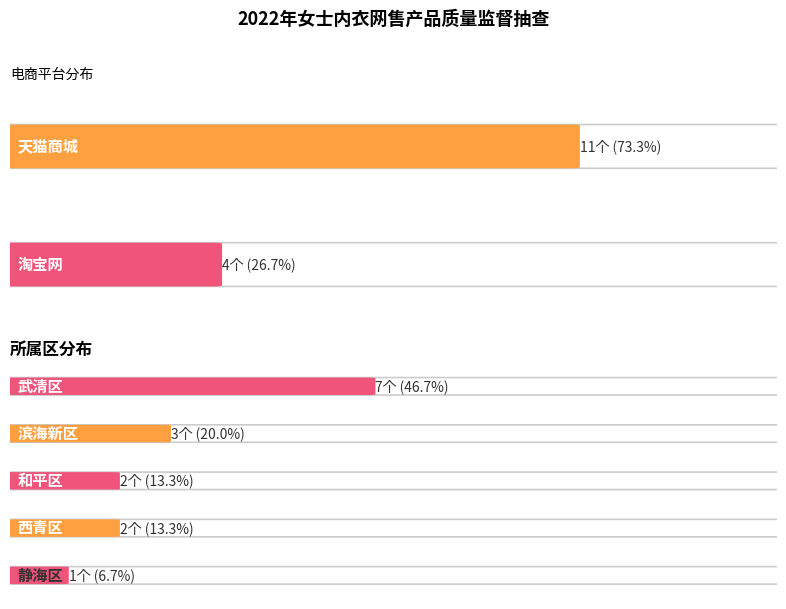

What are all the series names shown in the legend?

天猫商城, 淘宝网